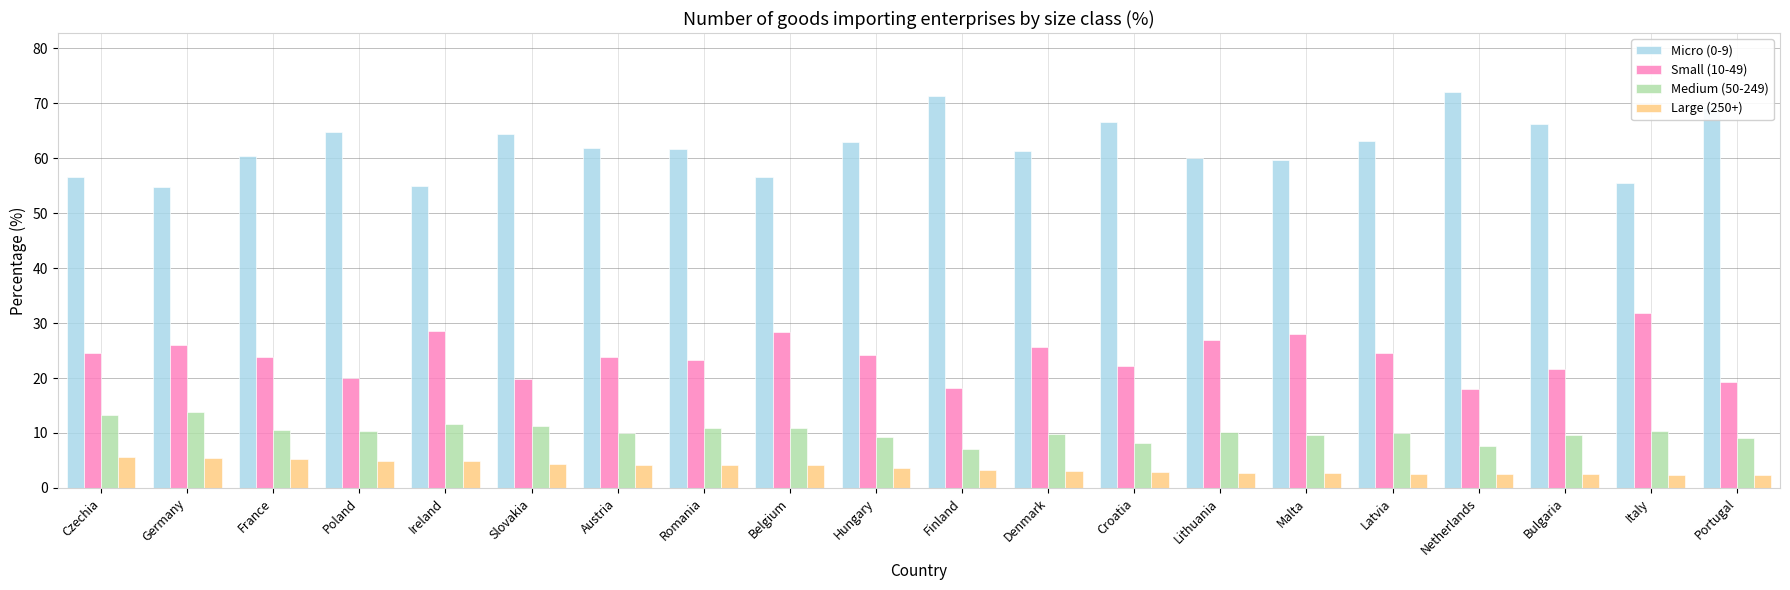

What is the difference between the highest and lowest values at Malta?

57.0